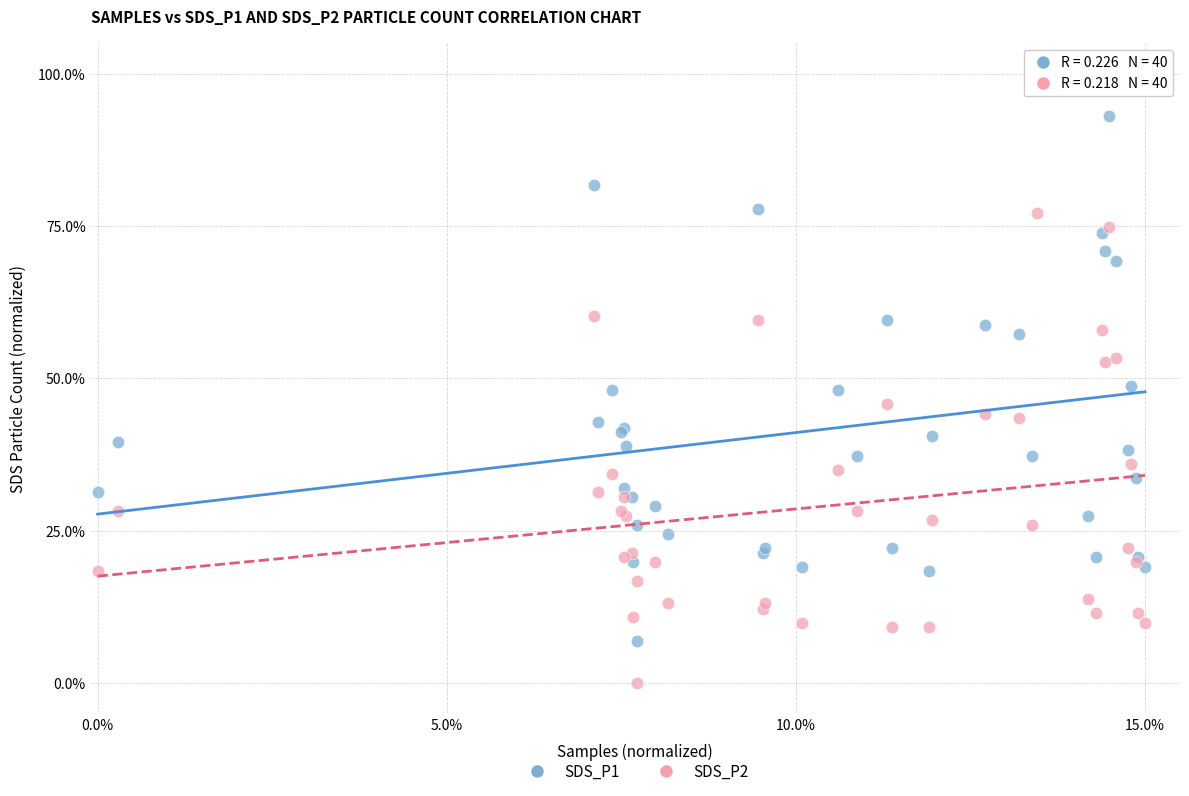

Which series reaches the minimum Y coordinate?

SDS_P2